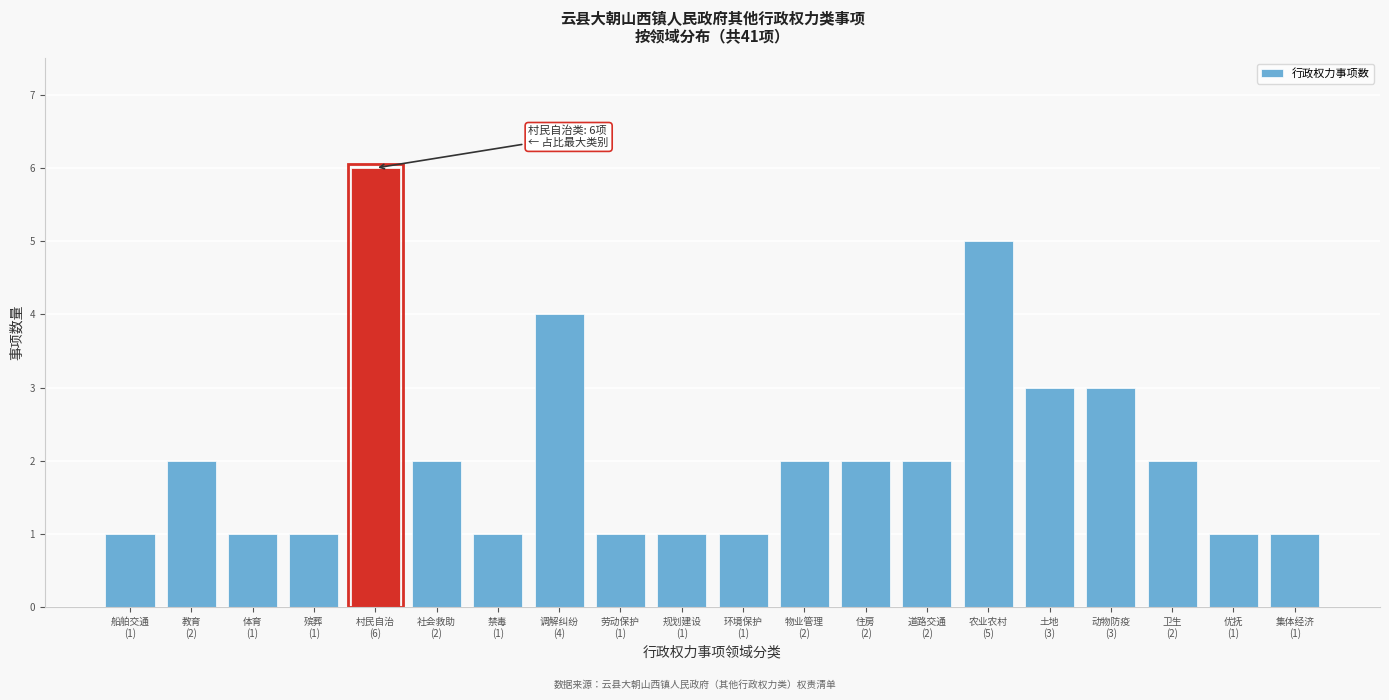

Reading left to right, what are all the values shown in this chart?

1	2	1	1	6	2	1	4	1	1	1	2	2	2	5	3	3	2	1	1